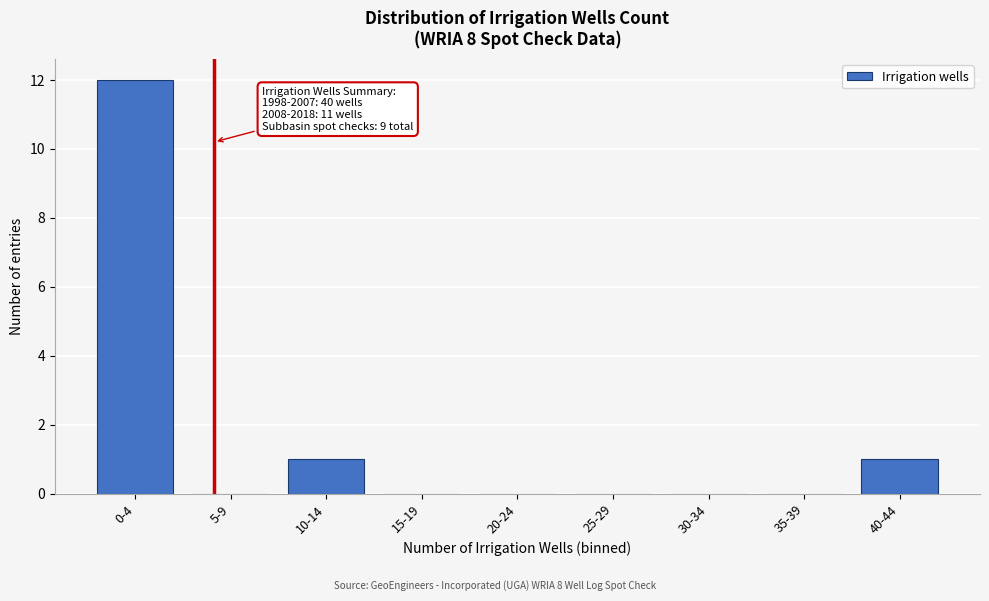

Which category has the highest value across all series?

0-4